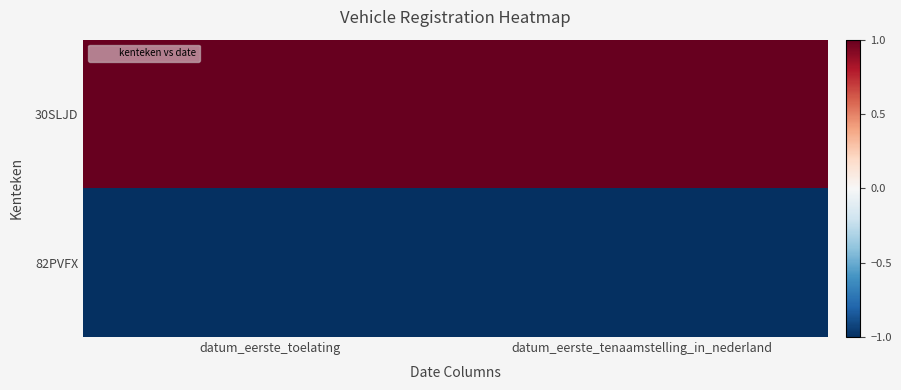

Which category has the highest value across all series?

datum_eerste_toelating